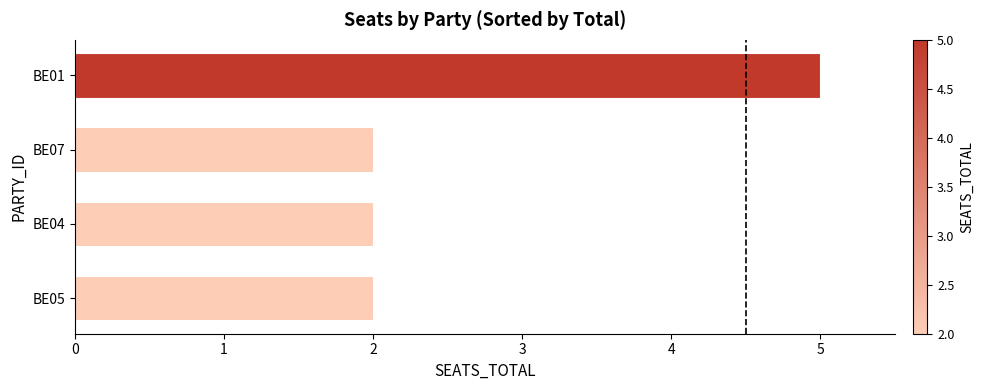

How many series are shown in this chart?

1